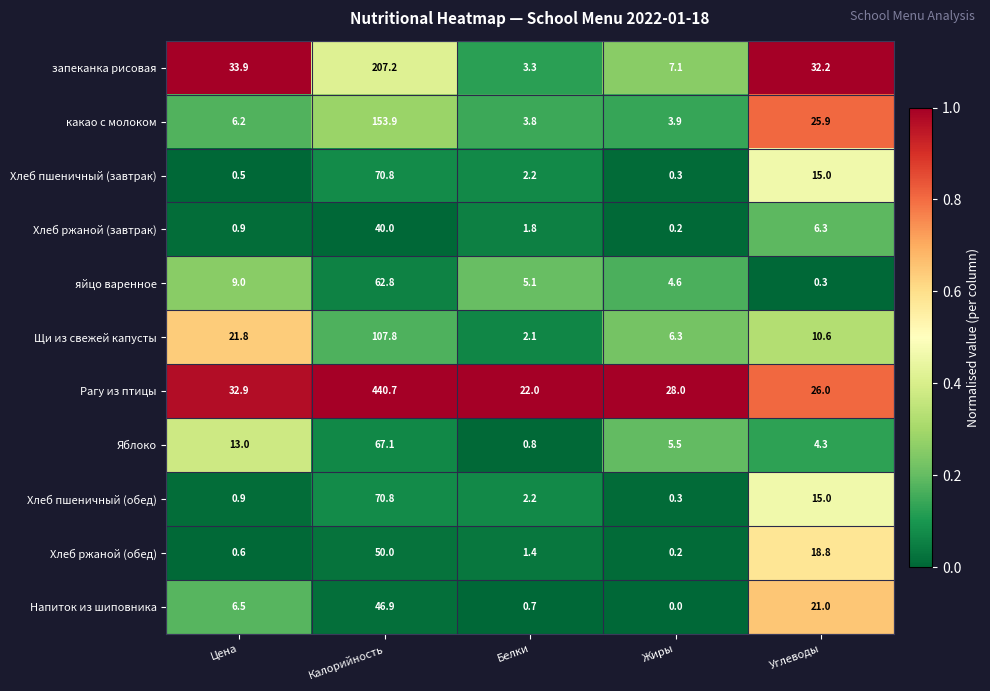

At which category is the sum across all series the highest?

Калорийность